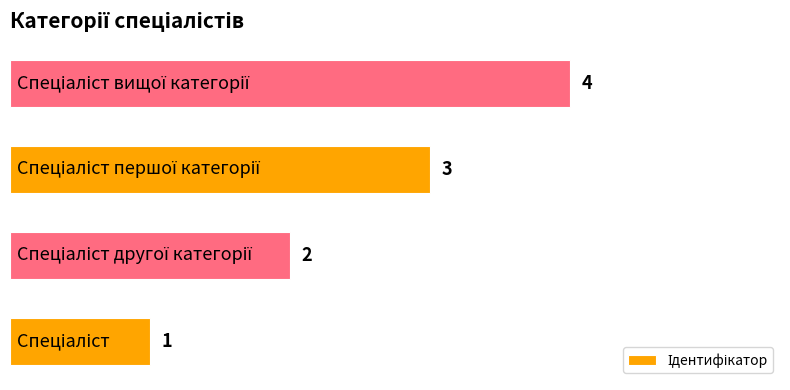

What is the maximum value shown in the chart?

4